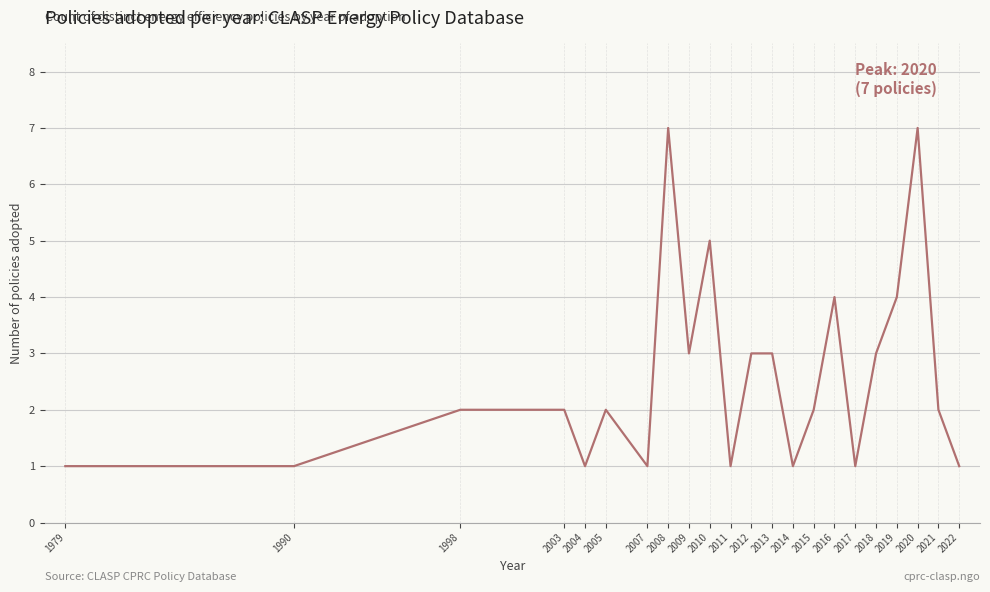

What is the greatest value displayed?

7